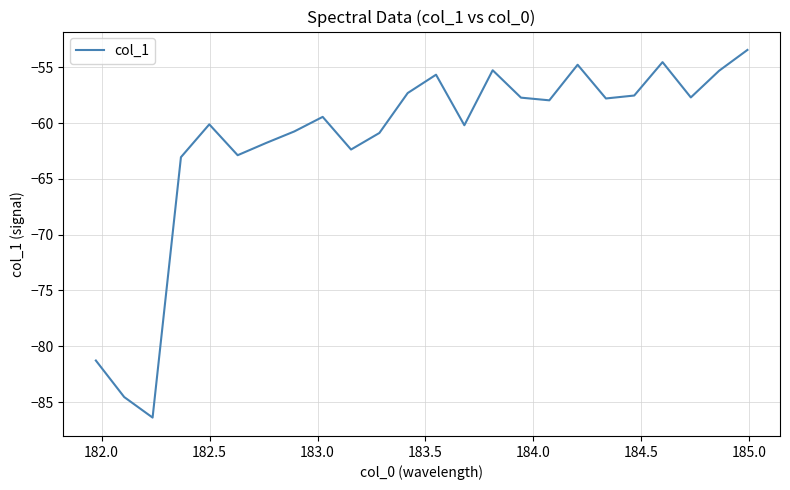

What is the smallest value displayed?

-86.4